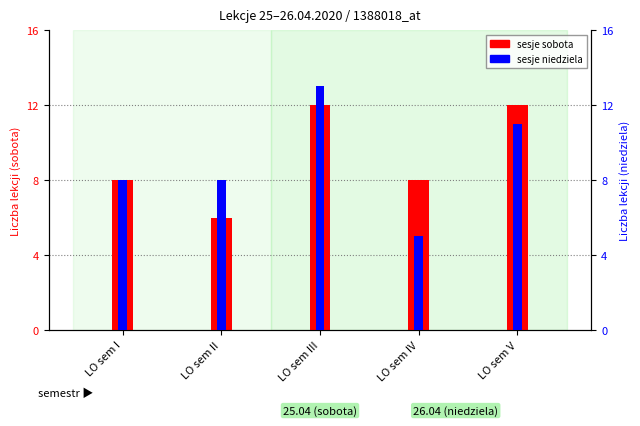

Count the number of data series in this chart.

2